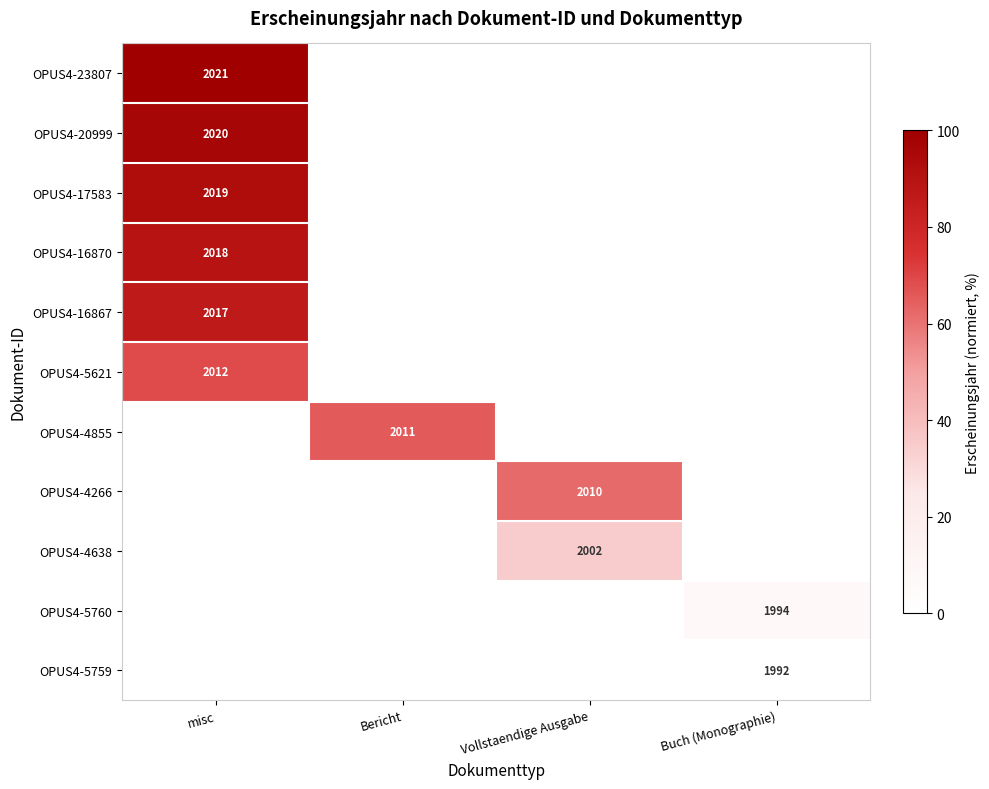

The value of OPUS4-4266 at Vollstaendige Ausgabe is 2010. True or false?

True